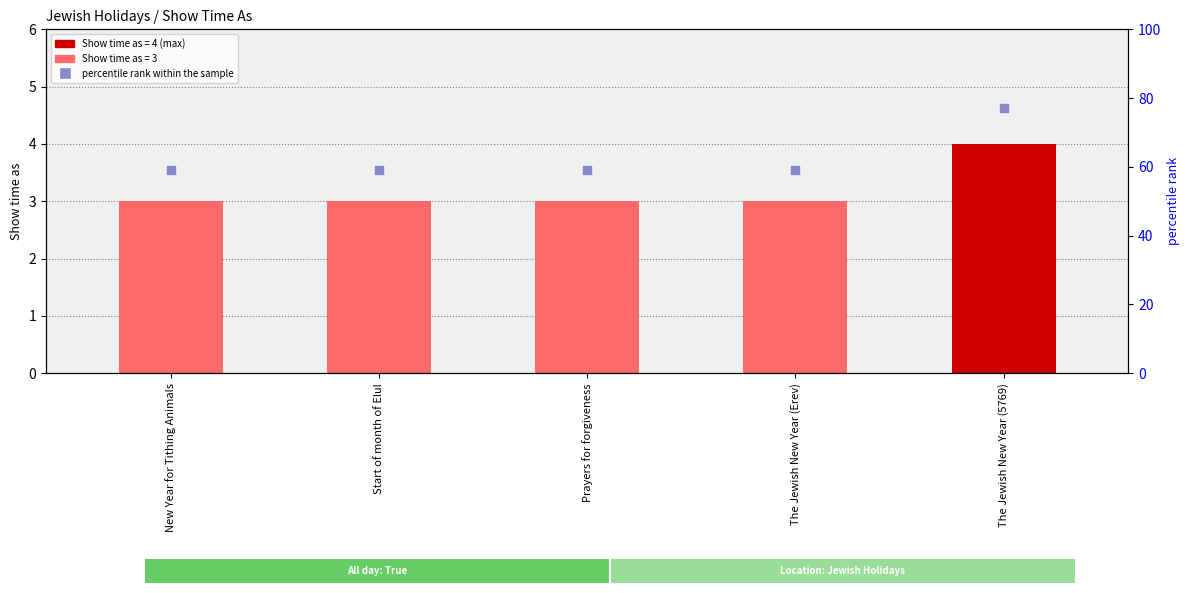

Which series has the widest spread of Y values?

percentile rank within the sample